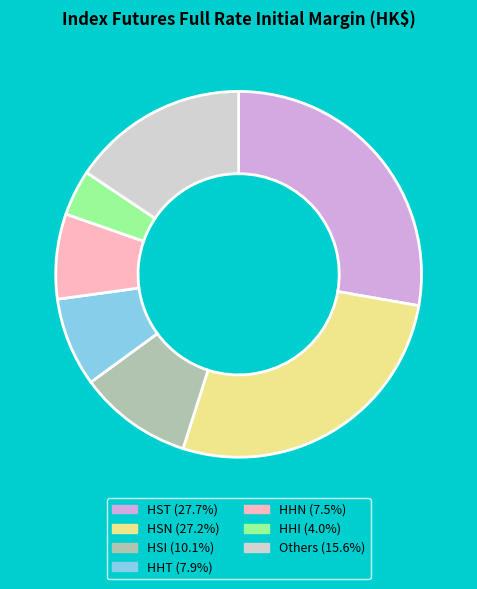

What is the ratio of the value at HST (27.7%) to the value at HSN (27.2%)?

1.0